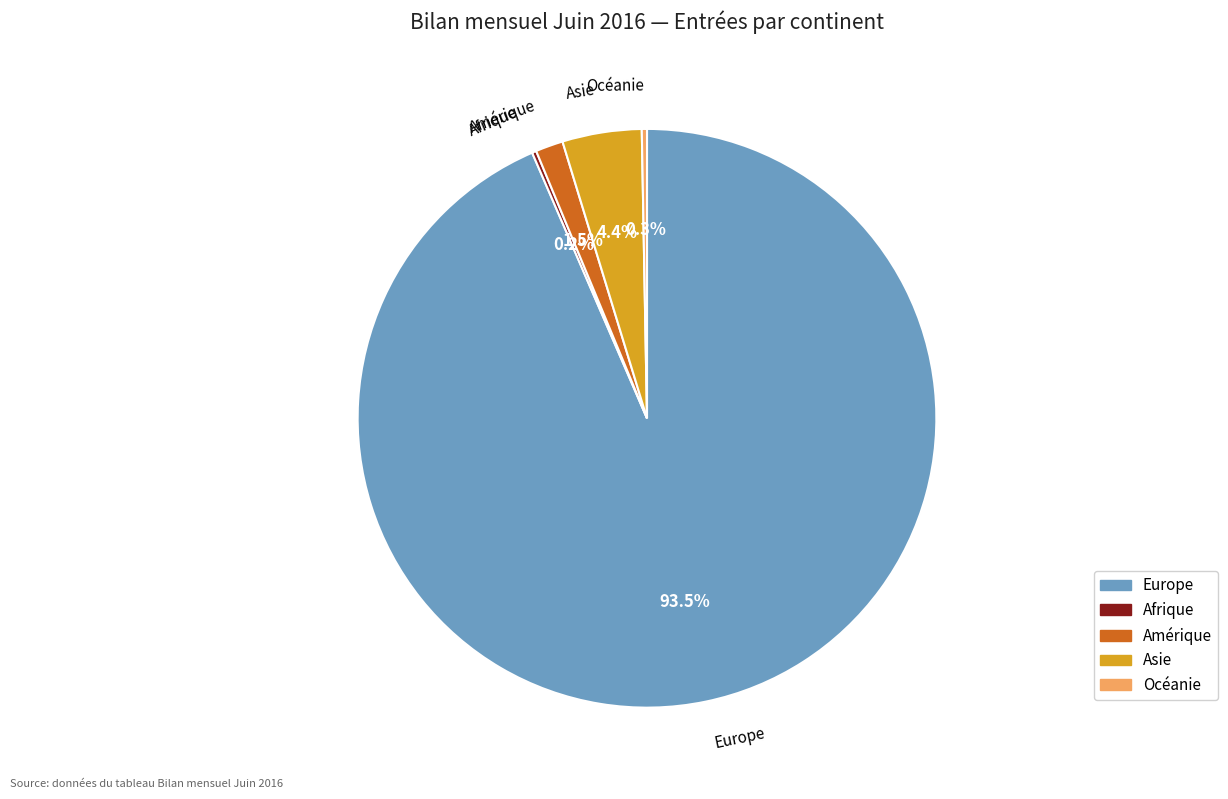

Is there any slice that represents more than half of the pie?

Yes